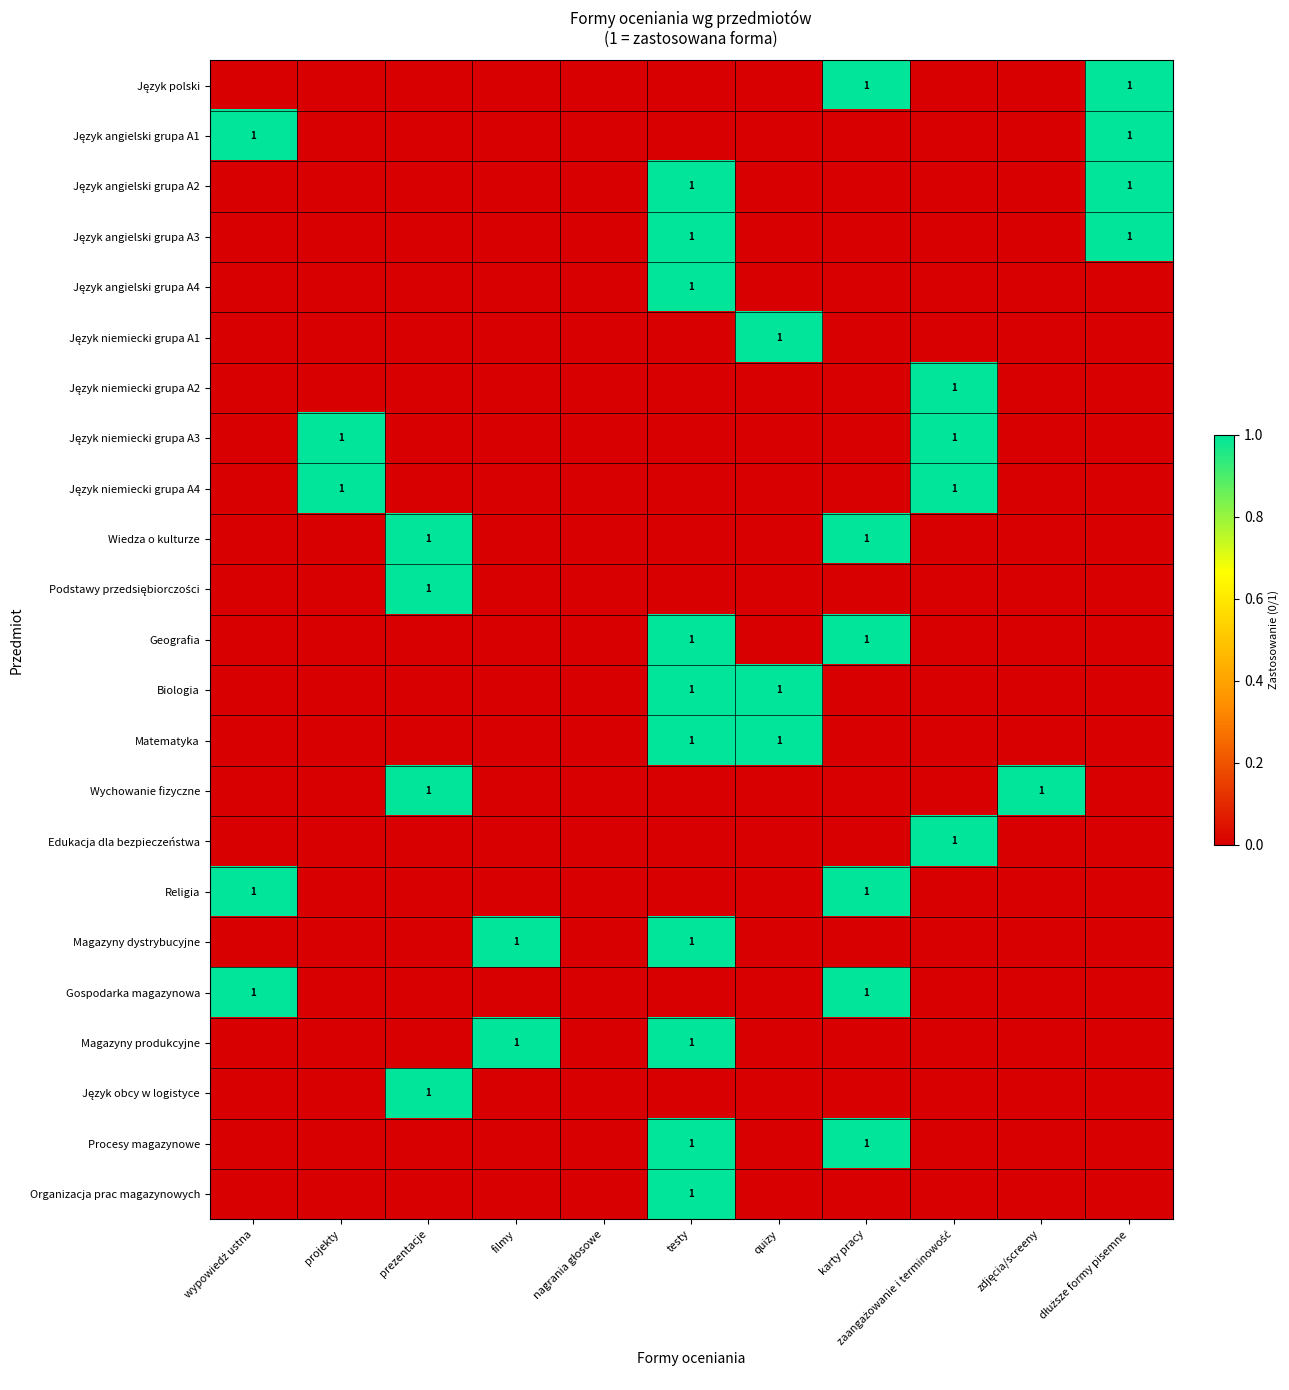

The value of Wychowanie fizyczne at projekty is 0. True or false?

True